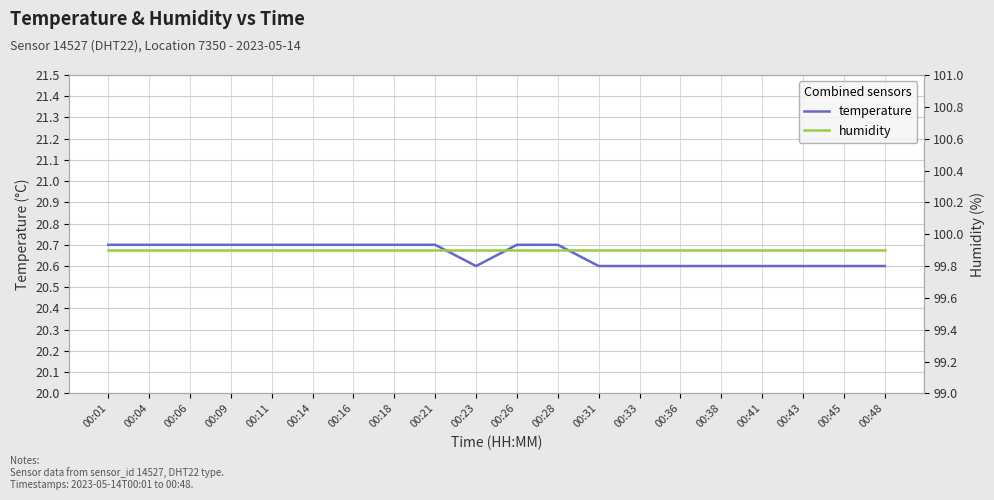

At how many categories does at least one series exceed 27?

20